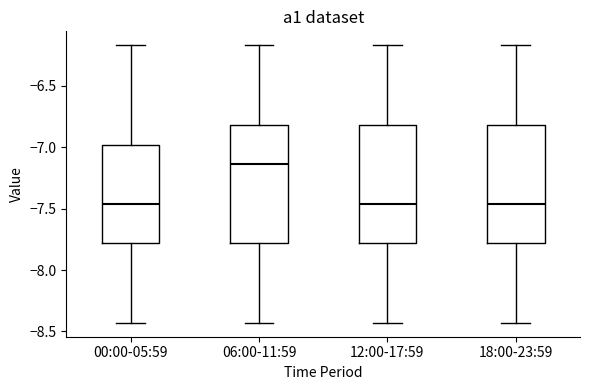

Reading left to right, transcribe this box plot: for each box, give where its median line is, the range the box spans, and where its two whiskers end, as read against the y-axis. The values are not printed on the chart, so give them approximately, as read against the axis.

00:00-05:59: median -7.45, box -7.80 to -7.00, whiskers -8.45 to -6.15
06:00-11:59: median -7.15, box -7.80 to -6.80, whiskers -8.45 to -6.15
12:00-17:59: median -7.45, box -7.80 to -6.80, whiskers -8.45 to -6.15
18:00-23:59: median -7.45, box -7.80 to -6.80, whiskers -8.45 to -6.15